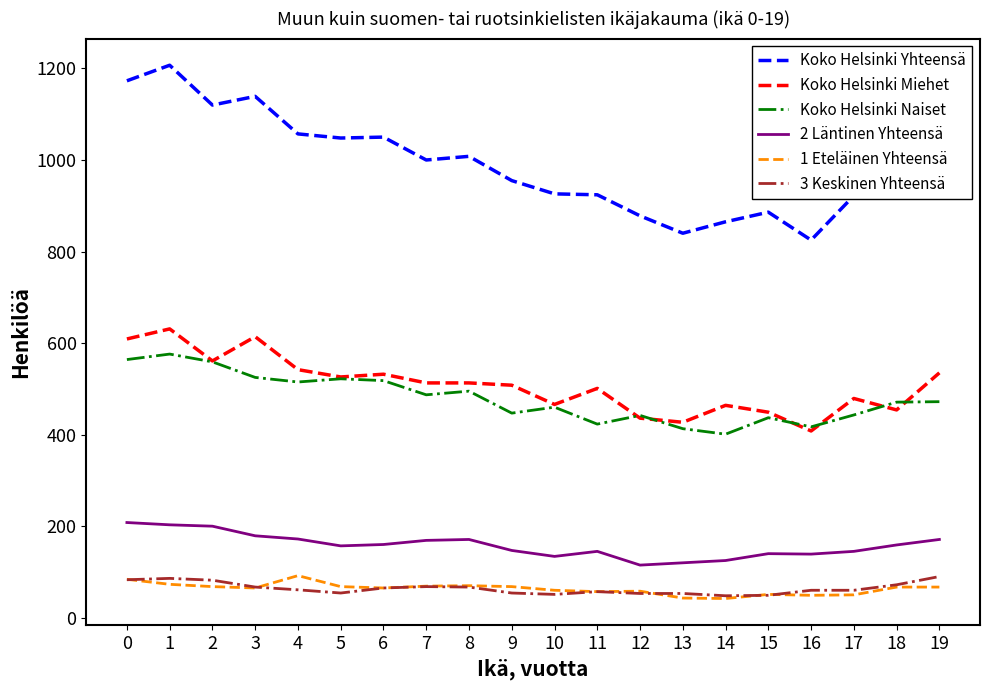

How many distinct data groups are displayed?

6